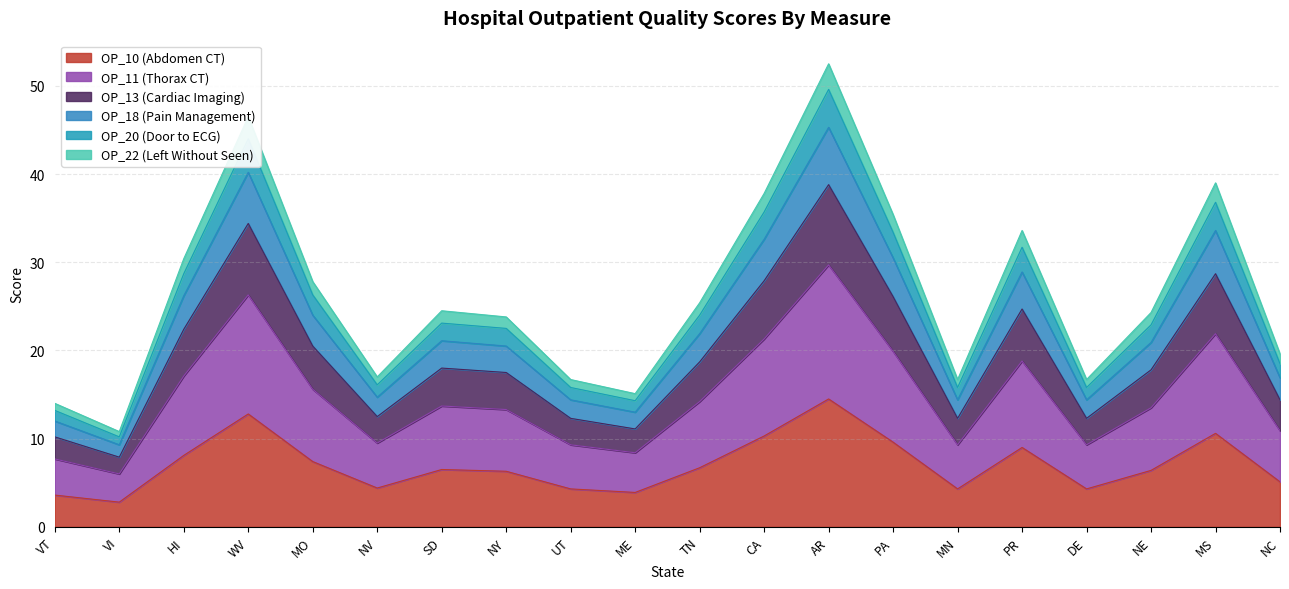

At which label does OP_10 (Abdomen CT) reach its peak?

AR